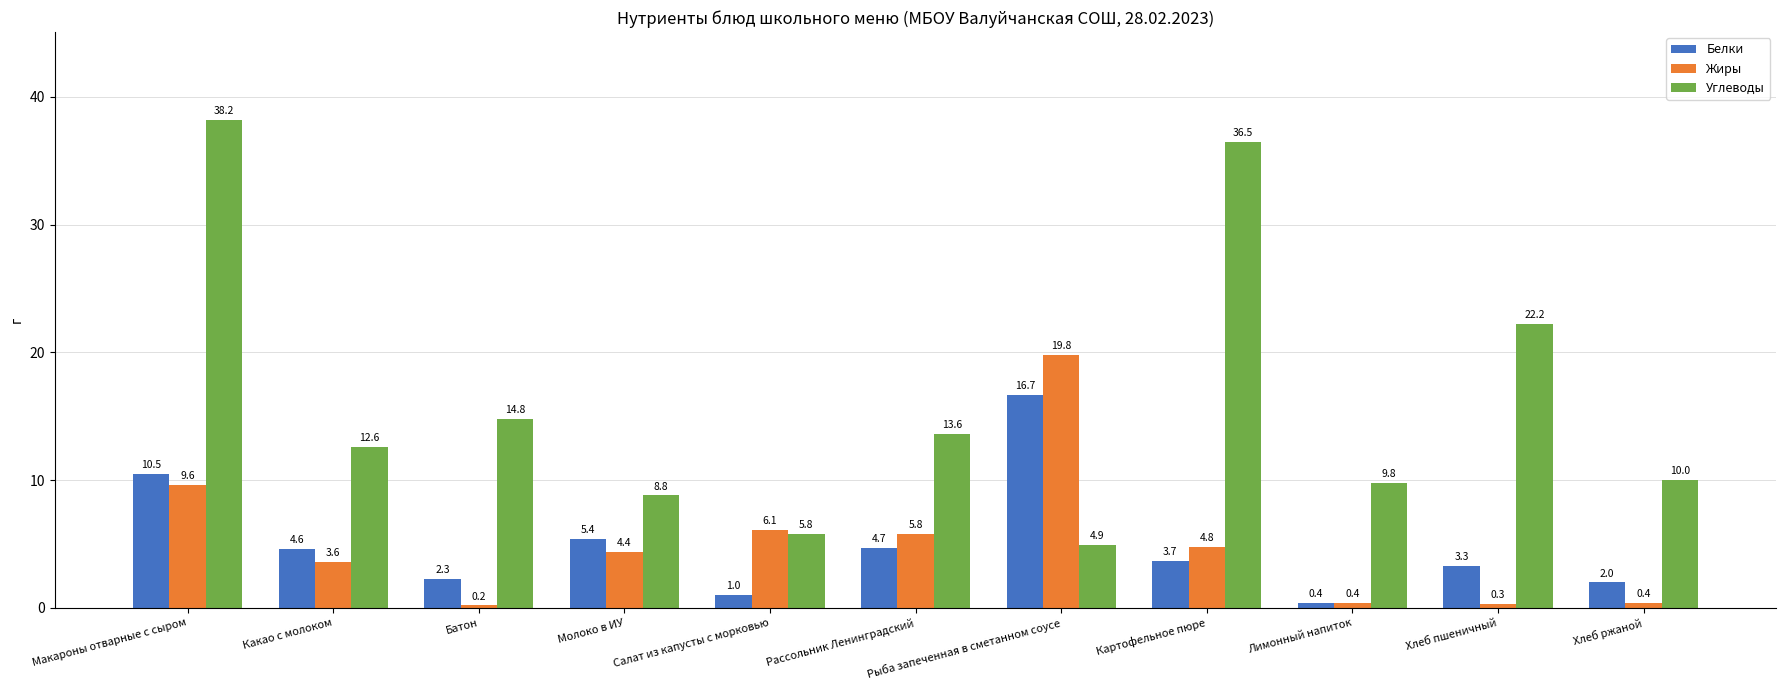

What is the difference between the maximum and second lowest values in the Жиры series?

19.5